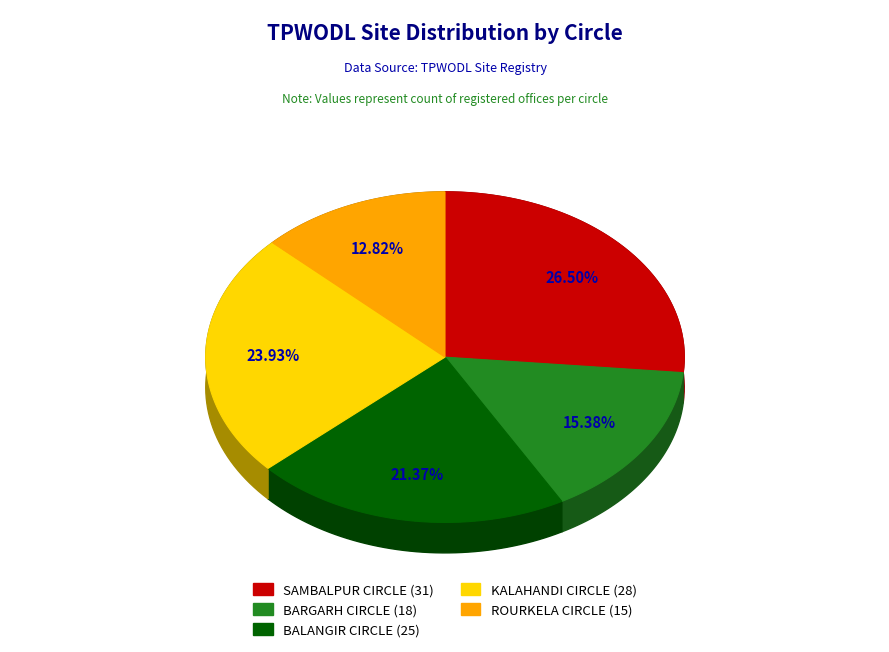

How many segments does this pie chart have?

5